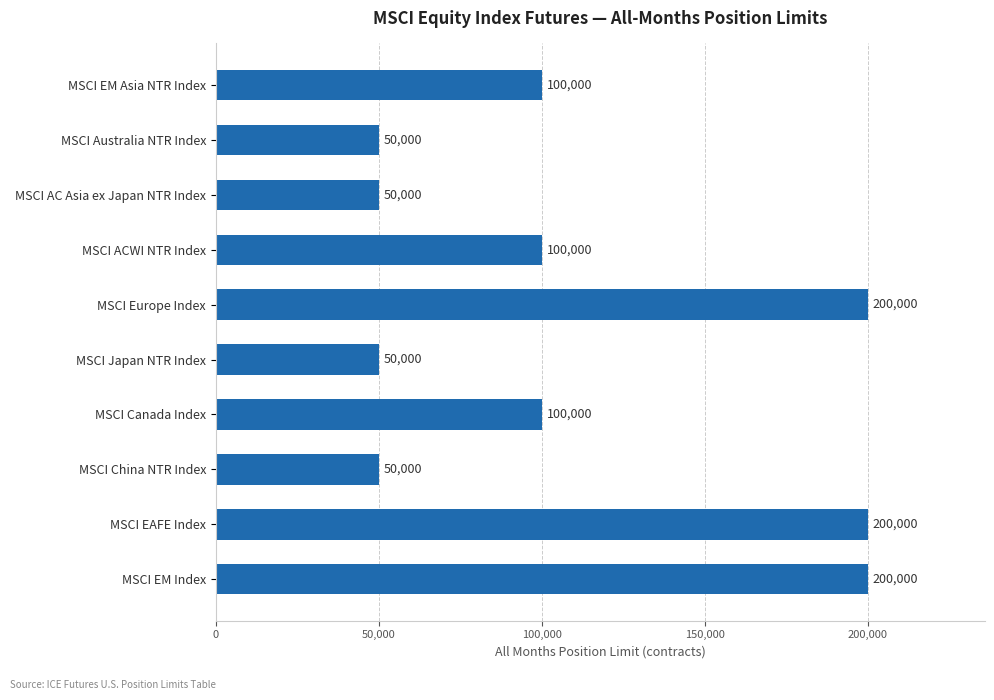

Reading bottom to top, transcribe all the data shown in this chart.

200000	200000	50000	100000	50000	200000	100000	50000	50000	100000